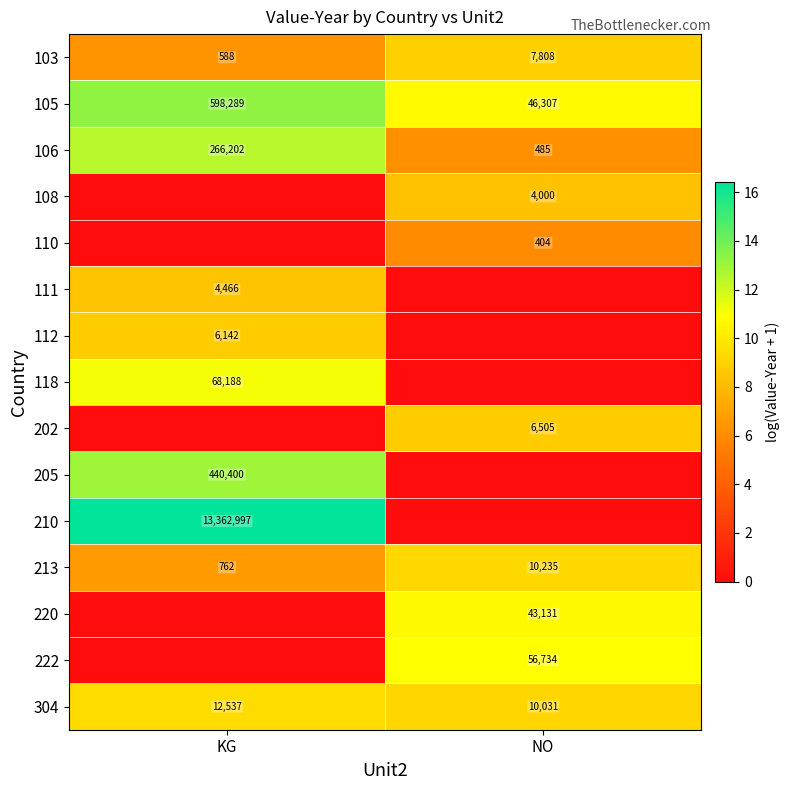

Read the 213 value at KG, to the nearest 50.

750